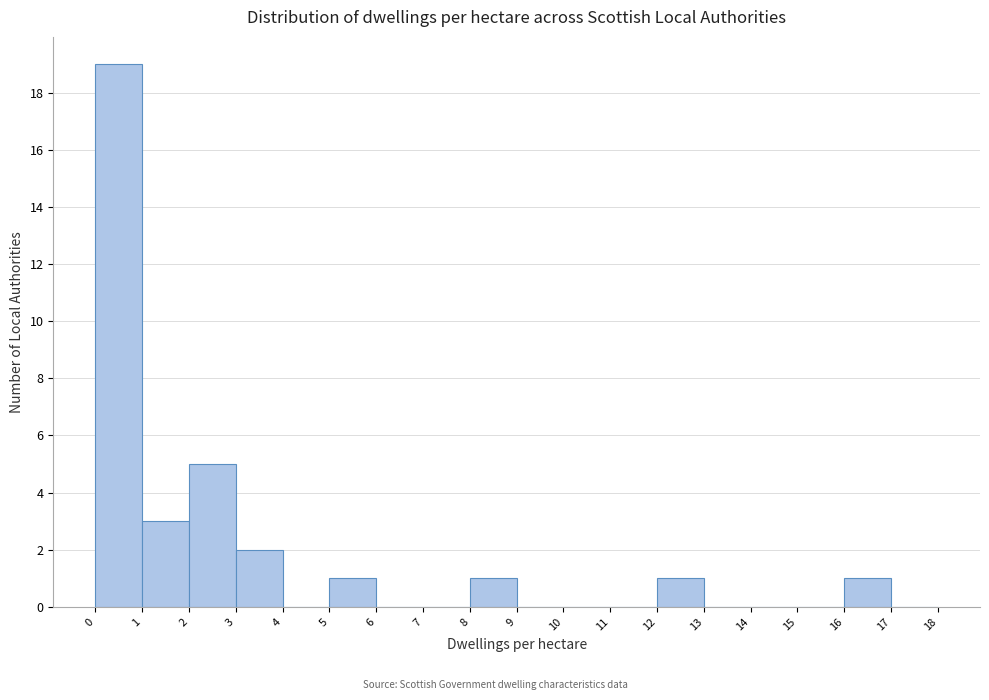

Reading left to right, transcribe this chart: for each bar, give the range it covers on the x-axis and its height. The values are not printed on the chart, so give them approximately, as read against the axis.

0 to 1: 19
1 to 2: 3
2 to 3: 5
3 to 4: 2
4 to 5: 0
5 to 6: 1
6 to 7: 0
7 to 8: 0
8 to 9: 1
9 to 10: 0
10 to 11: 0
11 to 12: 0
12 to 13: 1
13 to 14: 0
14 to 15: 0
15 to 16: 0
16 to 17: 1
17 to 18: 0